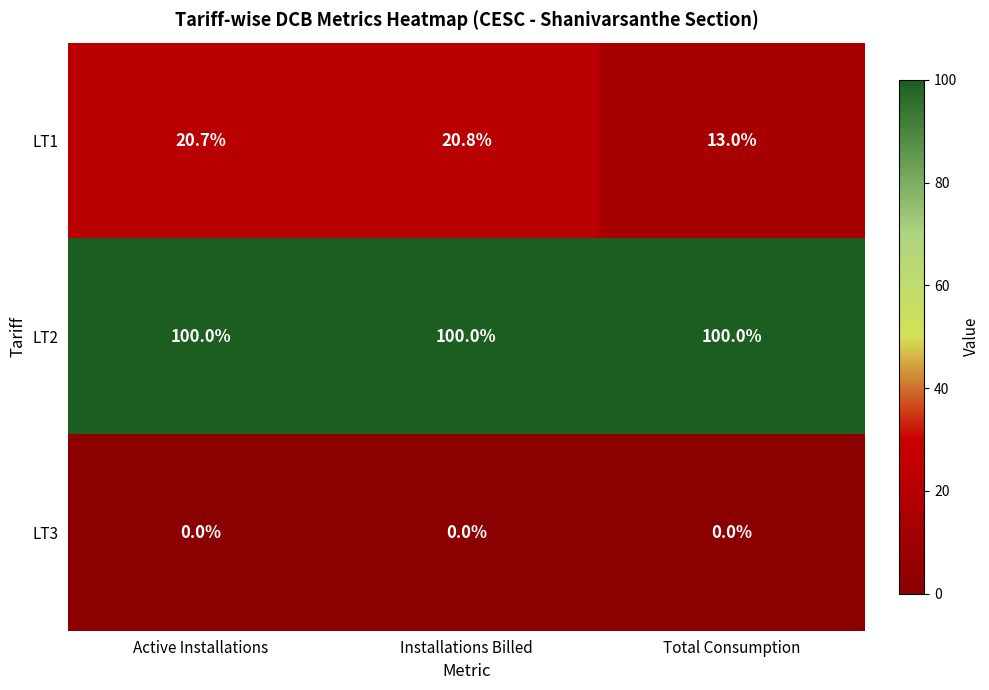

True or false: LT1 has a value of 13.0 at Total Consumption.

True